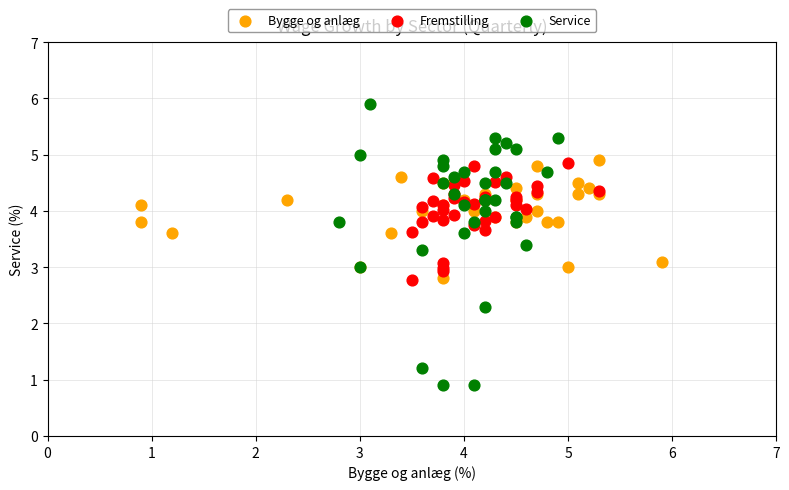

Which series contains the lowest Y value?

Service